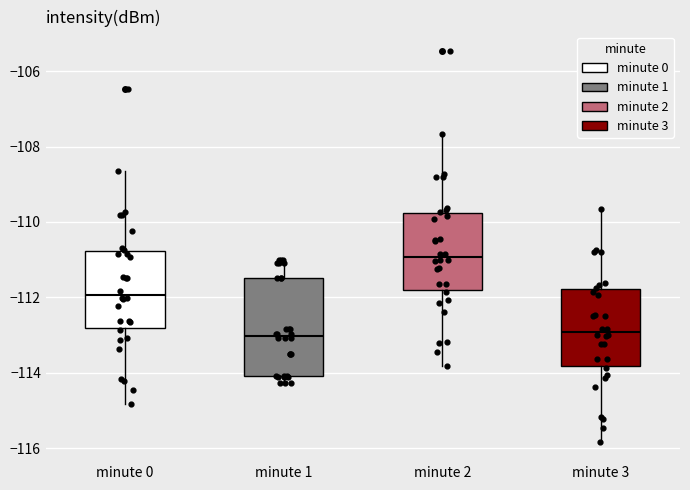

Reading left to right, read every box against the y-axis: the position of its median line, the range the box covers, and the ends of its whiskers. The values are not printed on the chart, so give them approximately, as read against the axis.

minute 0: median -112.0, box -112.8 to -110.8, whiskers -114.8 to -108.6
minute 1: median -113.0, box -114.0 to -111.4, whiskers -114.2 to -111.0
minute 2: median -111.0, box -111.8 to -109.8, whiskers -113.8 to -107.6
minute 3: median -113.0, box -113.8 to -111.8, whiskers -115.8 to -109.6